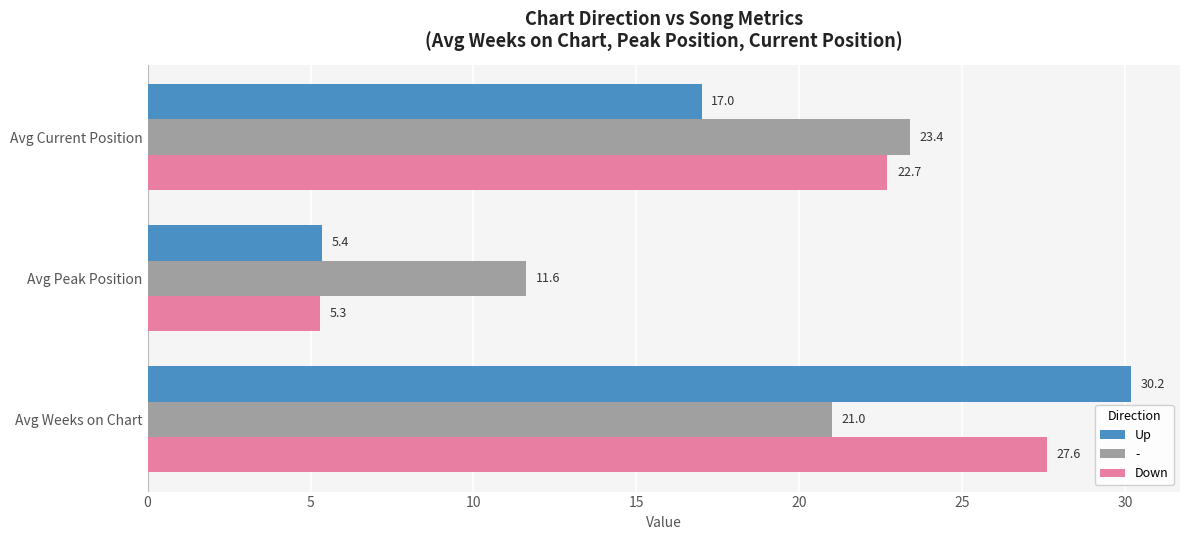

What is the difference between the maximum and minimum values in the Down series?

22.3